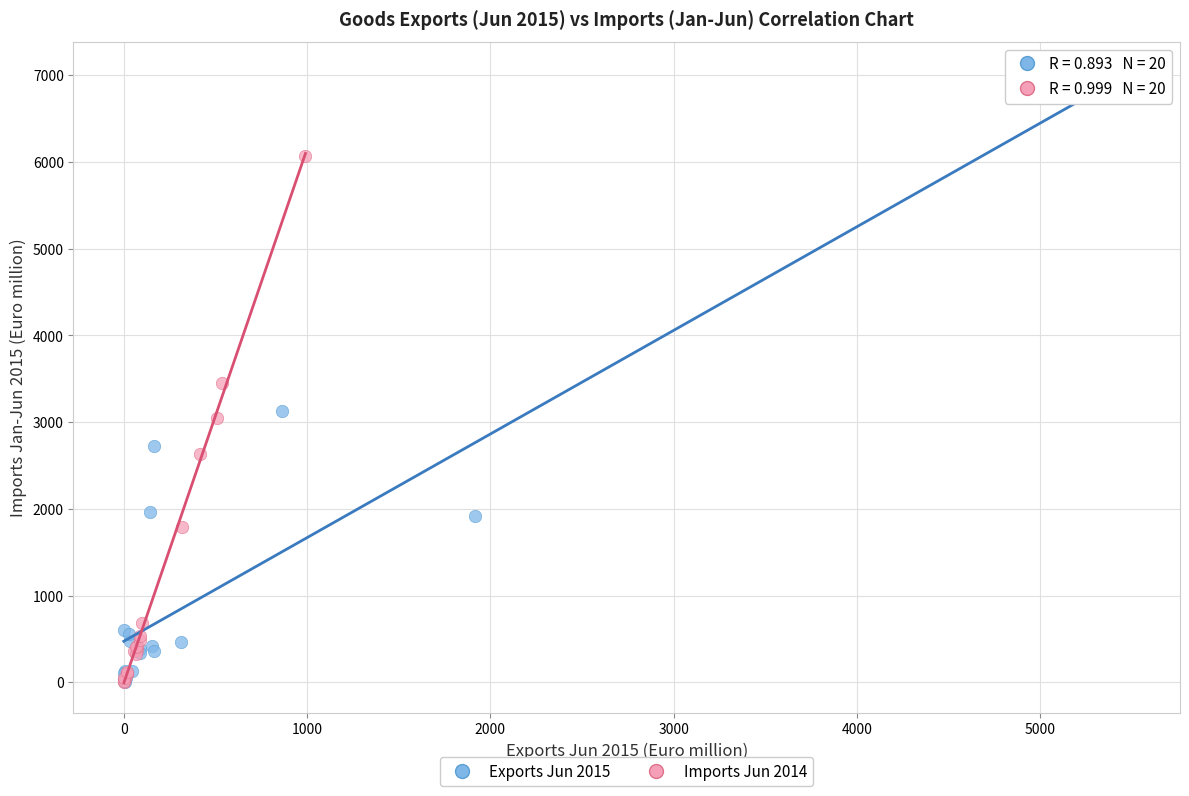

Which series reaches the maximum Y coordinate?

Exports Jun 2015